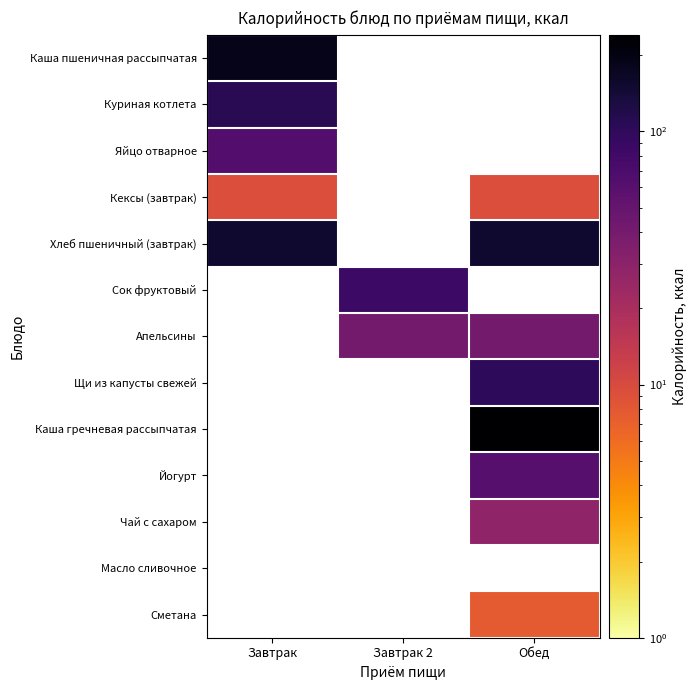

What is the maximum value shown in the chart?

240.5